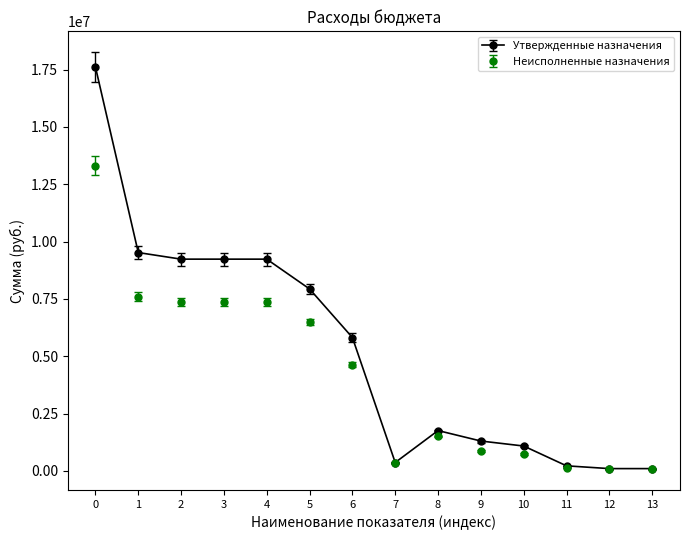

Which label corresponds to the largest value in the chart?

0